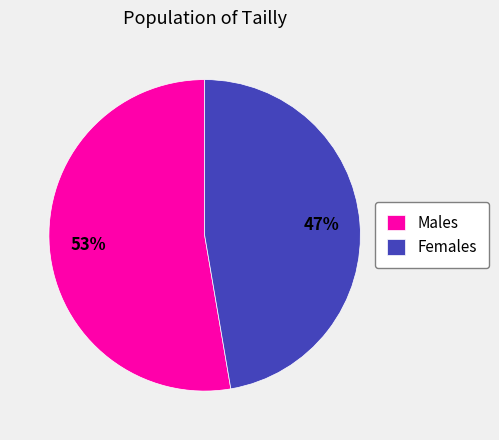

To the nearest percent, what portion does Males represent?

53%